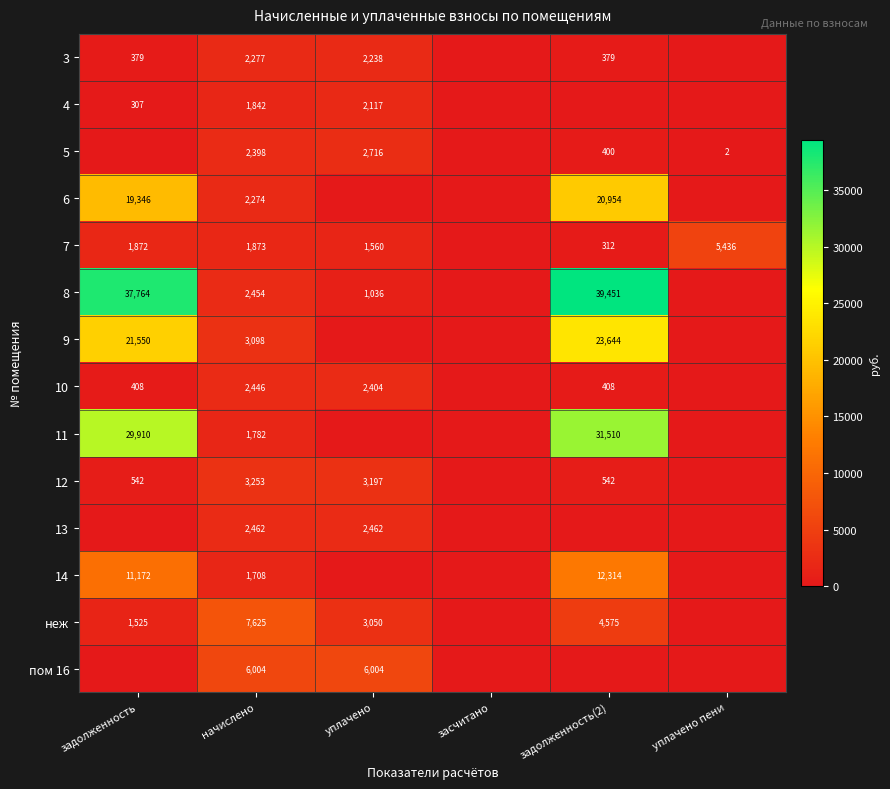

Is the value of 4 at начислено greater than the value of 7 at уплачено?

Yes